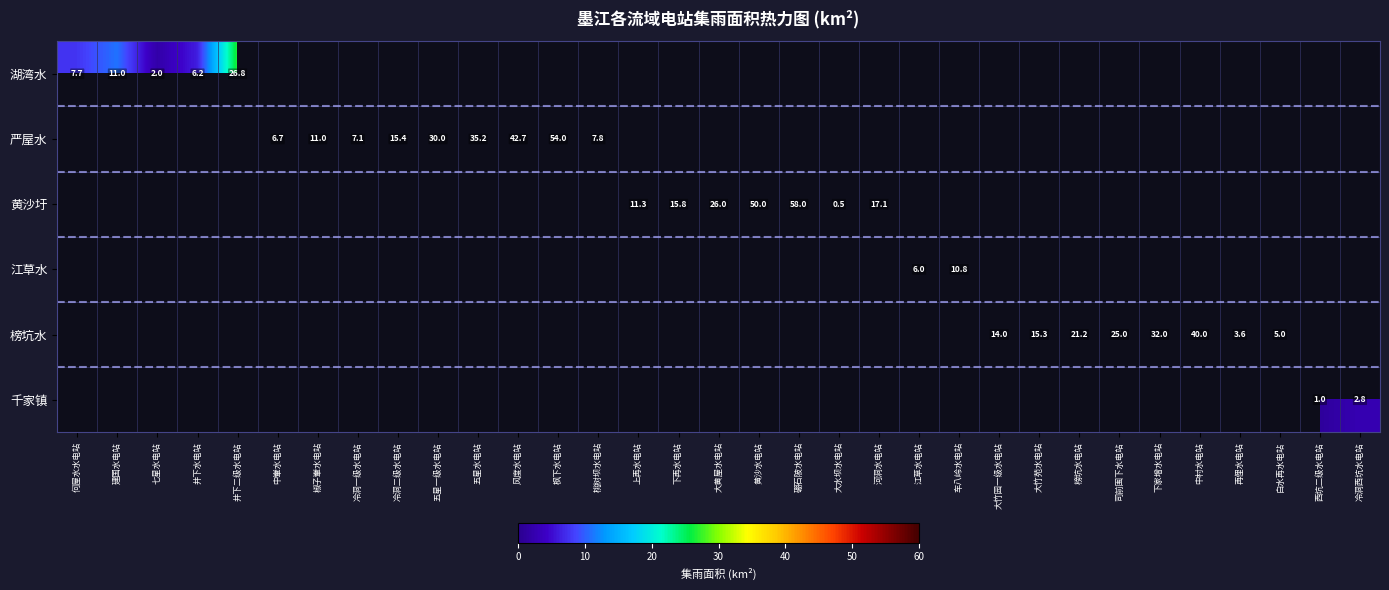

How many series are shown in this chart?

6